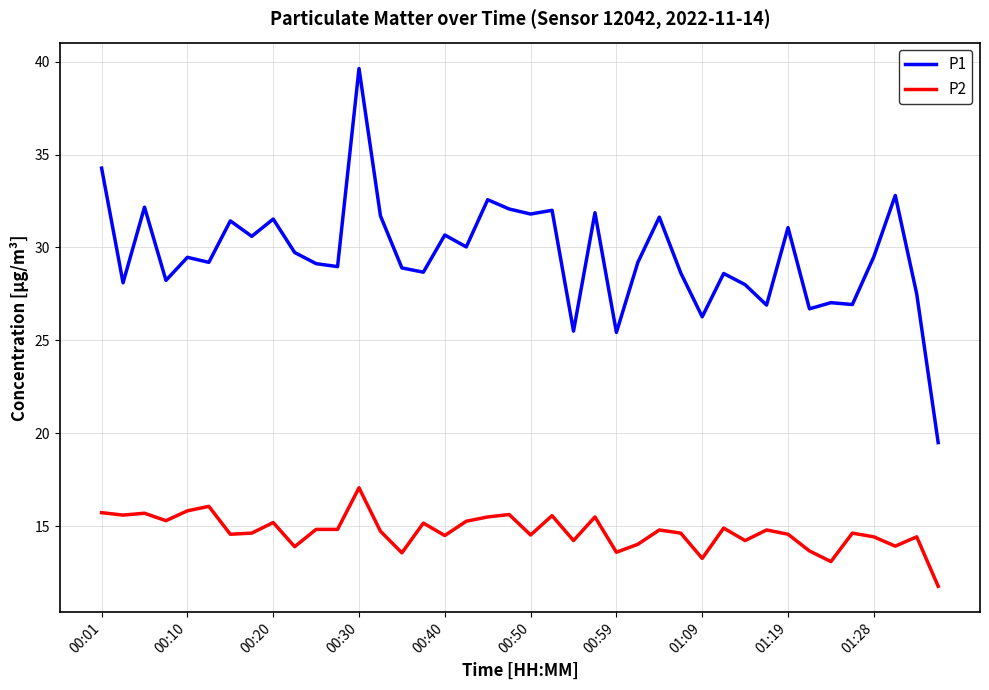

What is the lowest value of the P1 series?

19.5